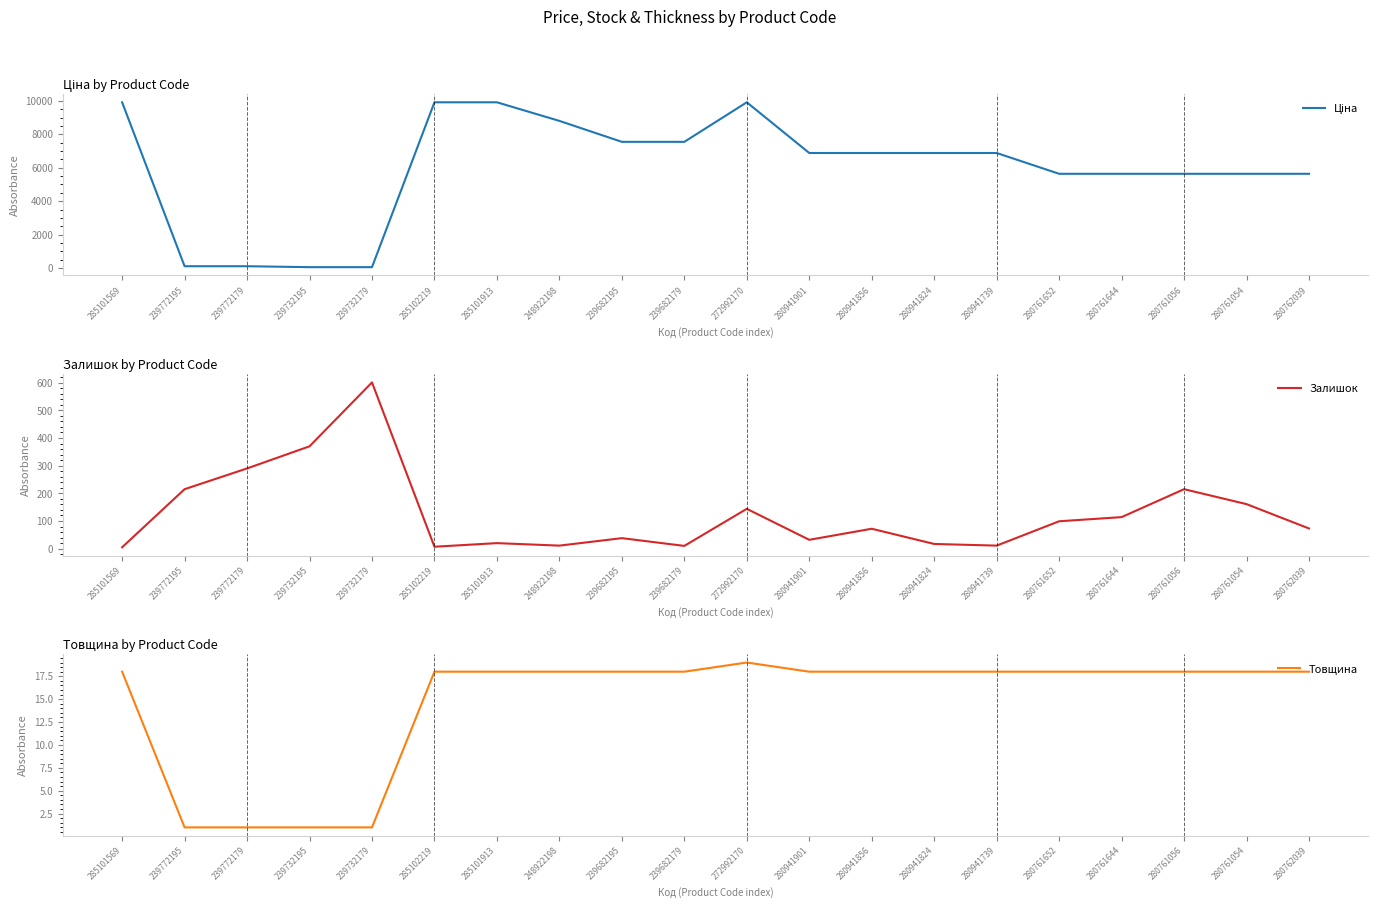

True or false: Товщина has more than 0 points higher than both neighbors.

True